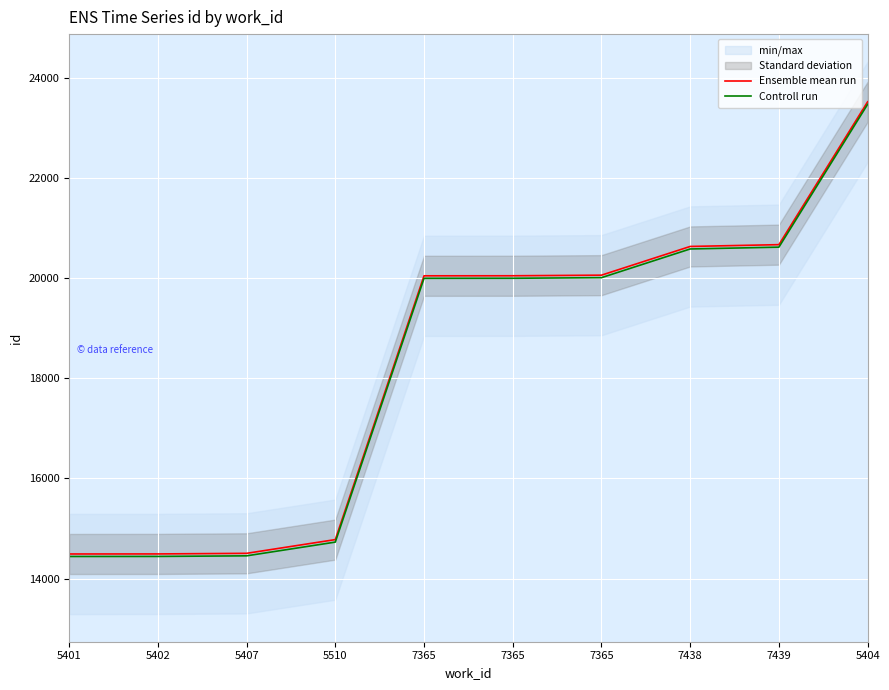

True or false: Ensemble mean run has a value of 14494 at 5402.

True